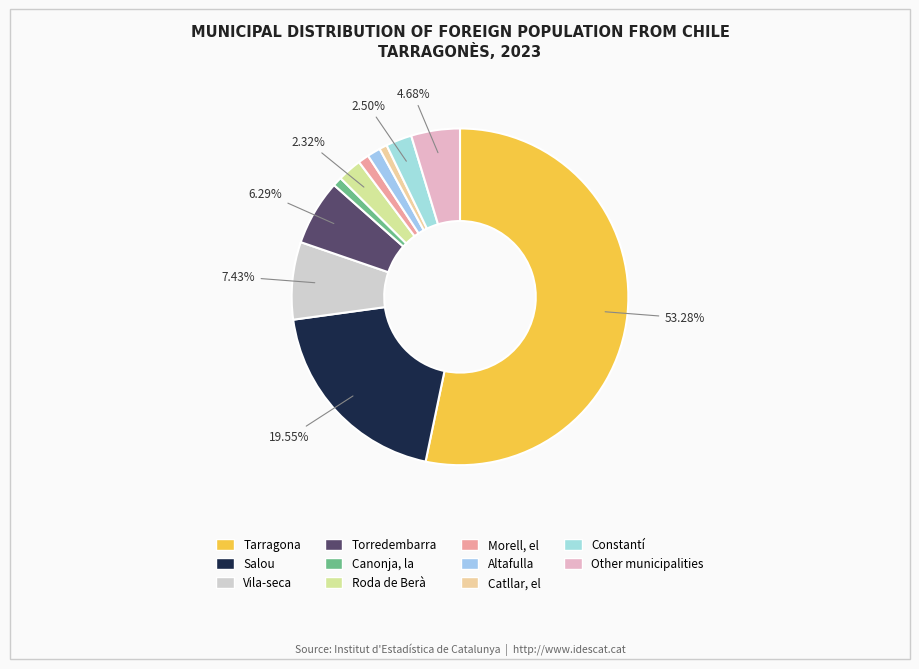

Rank the categories by value from lowest to highest.

Catllar, el, Canonja, la, Morell, el, Altafulla, Roda de Berà, Constantí, Other municipalities, Torredembarra, Vila-seca, Salou, Tarragona